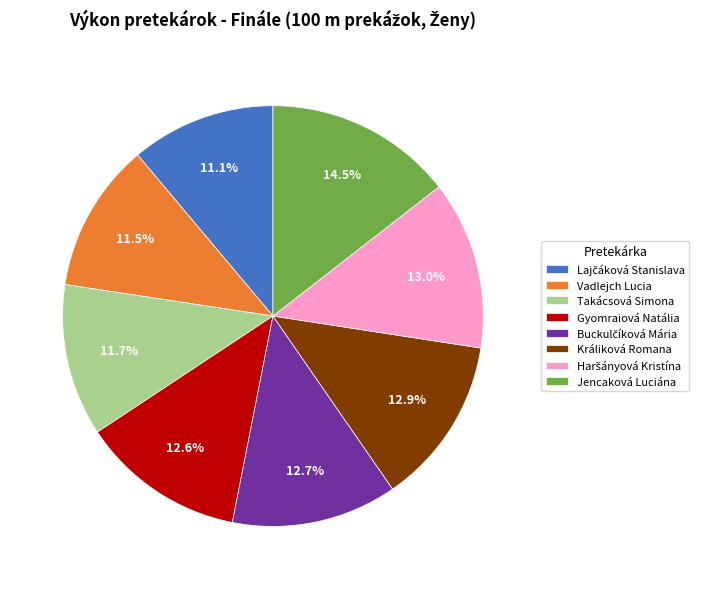

Which category has the biggest portion of the pie?

Jencaková Luciána